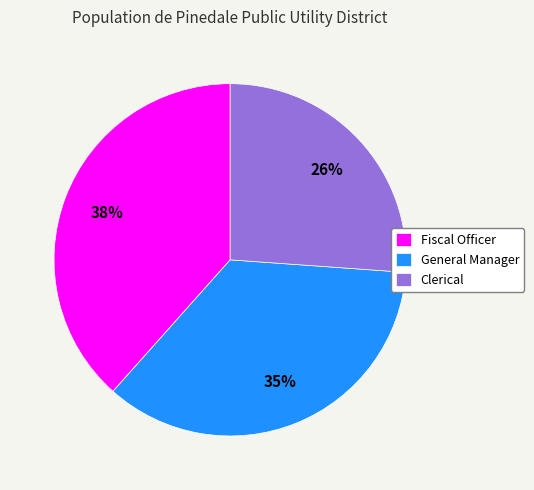

How many segments does this pie chart have?

3